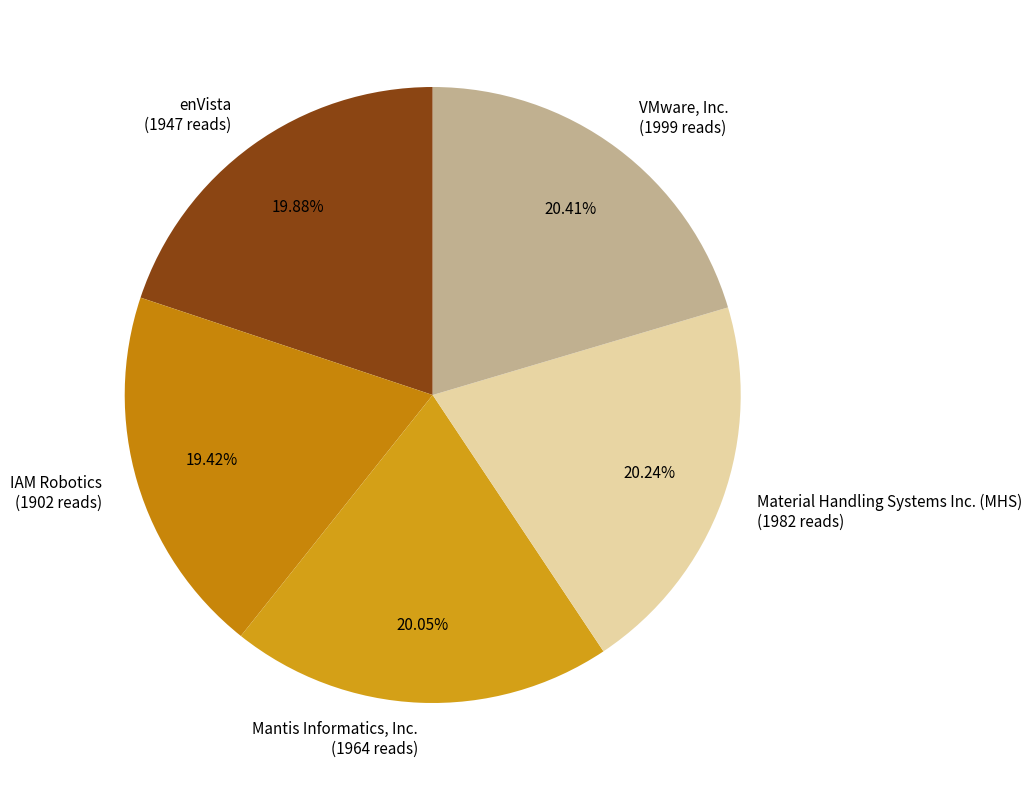

To the nearest percent, what is the average slice percentage?

20%